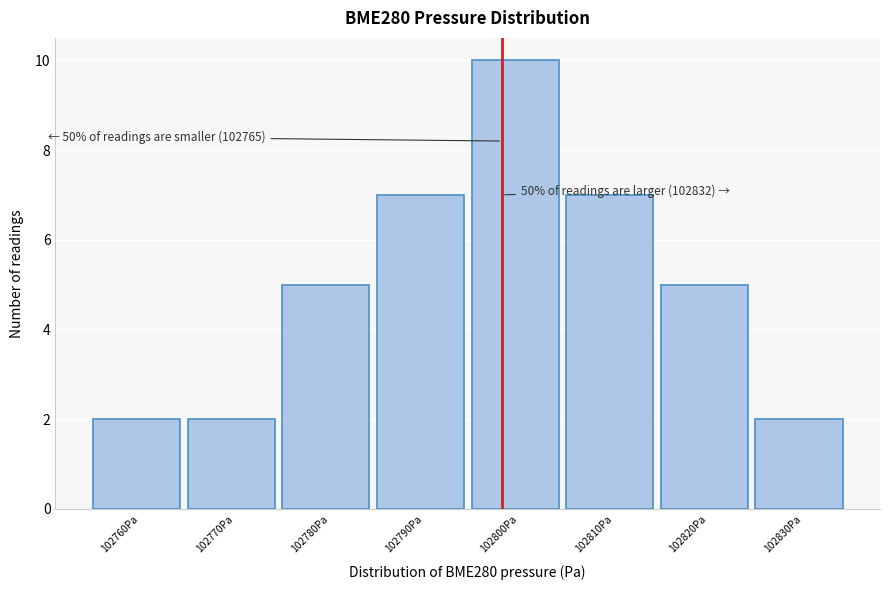

Reading left to right, what are all the values shown in this chart?

2	2	5	7	10	7	5	2